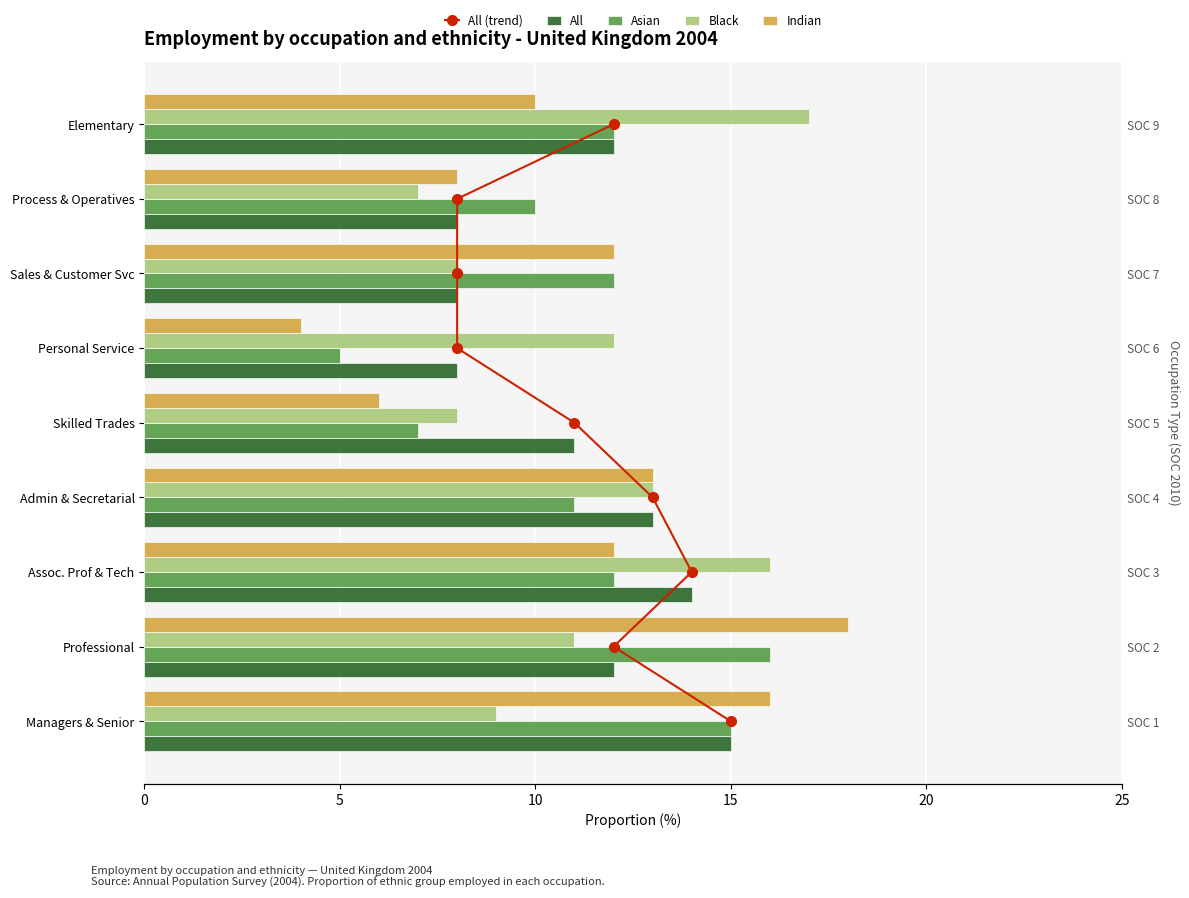

Which series has the widest spread of values?

Indian